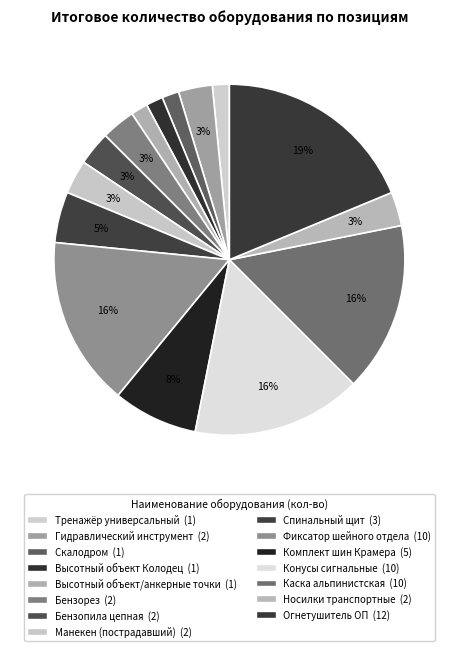

What is the total percentage of Огнетушитель ОП and Манекен (пострадавший)?

21.9%